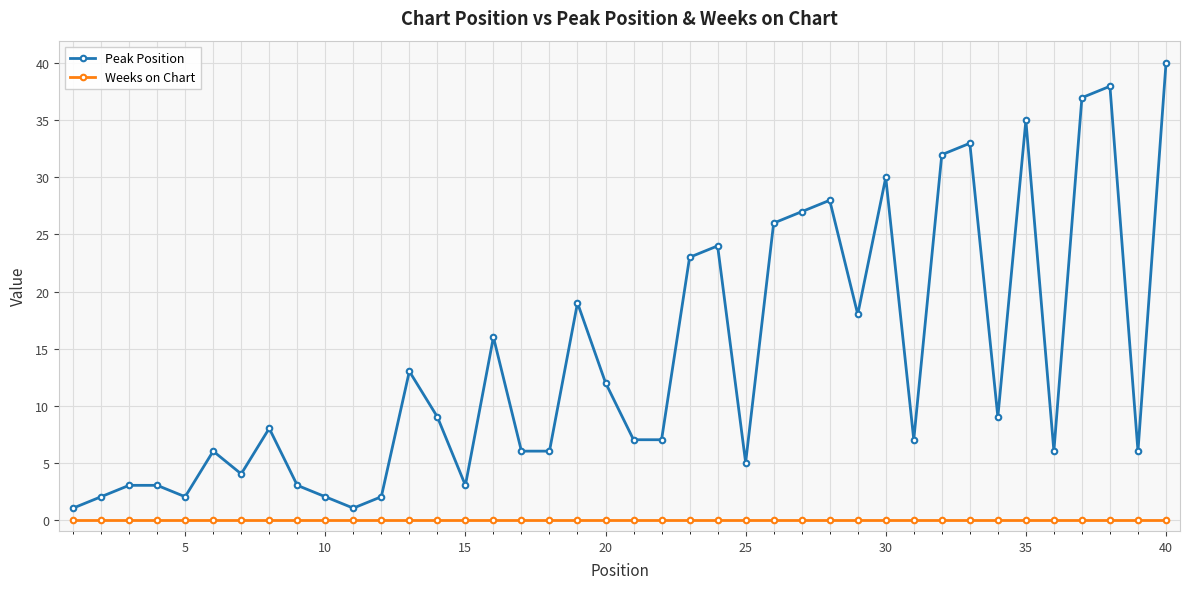

Count the number of categories in the chart.

40